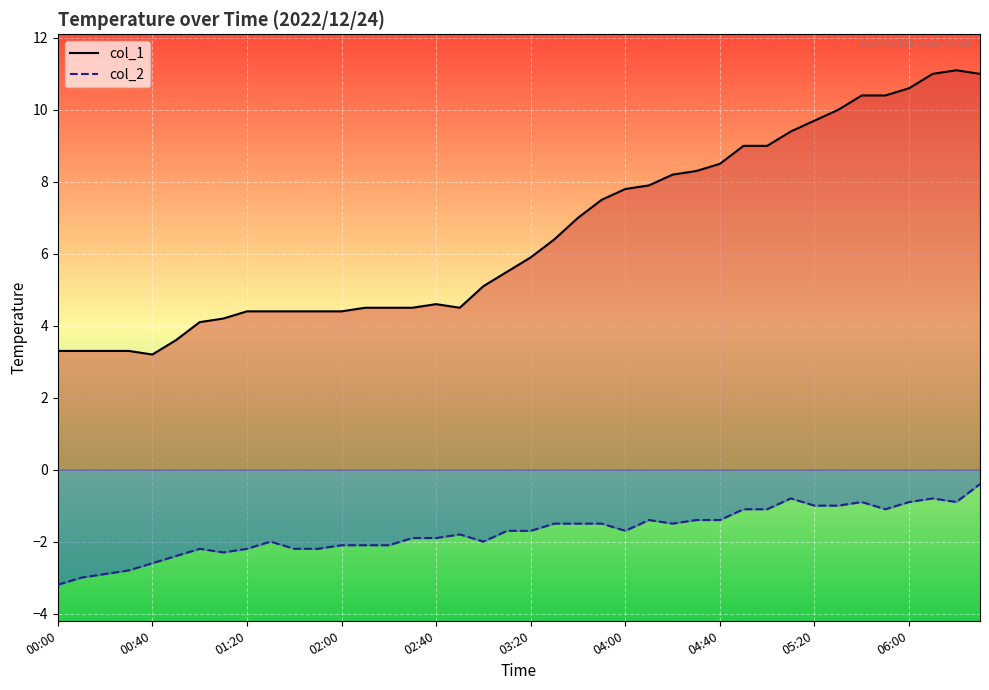

What is the label of the 22nd point from the left?

03:30